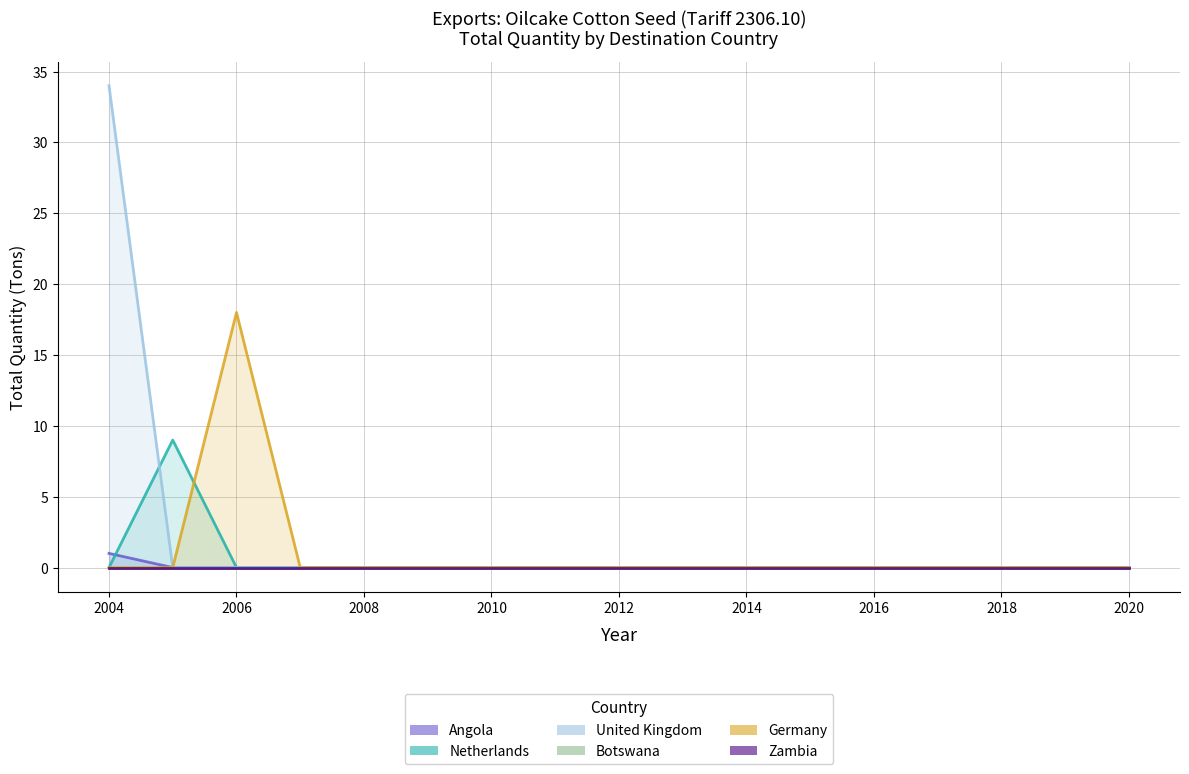

At which category does the chart reach its peak across all series?

2004-Total